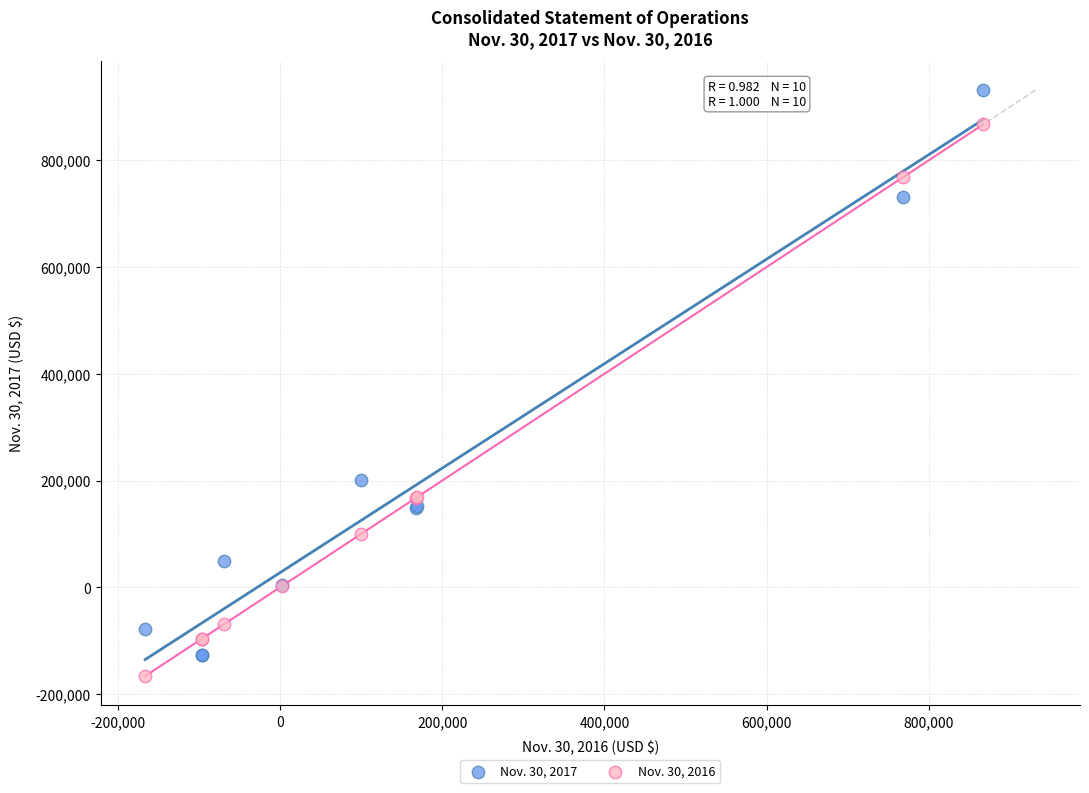

Which series has the largest Y range (max minus min)?

Nov. 30, 2017